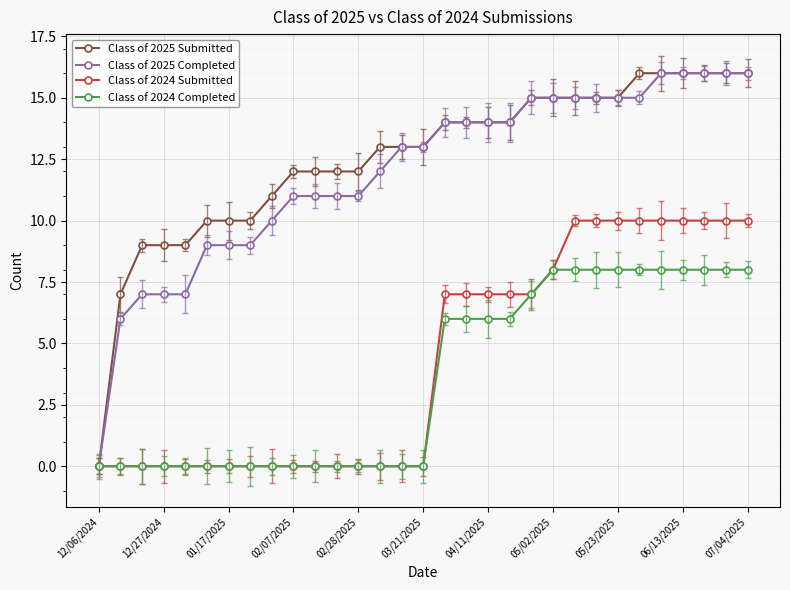

At which category is the sum across all series the highest?

26